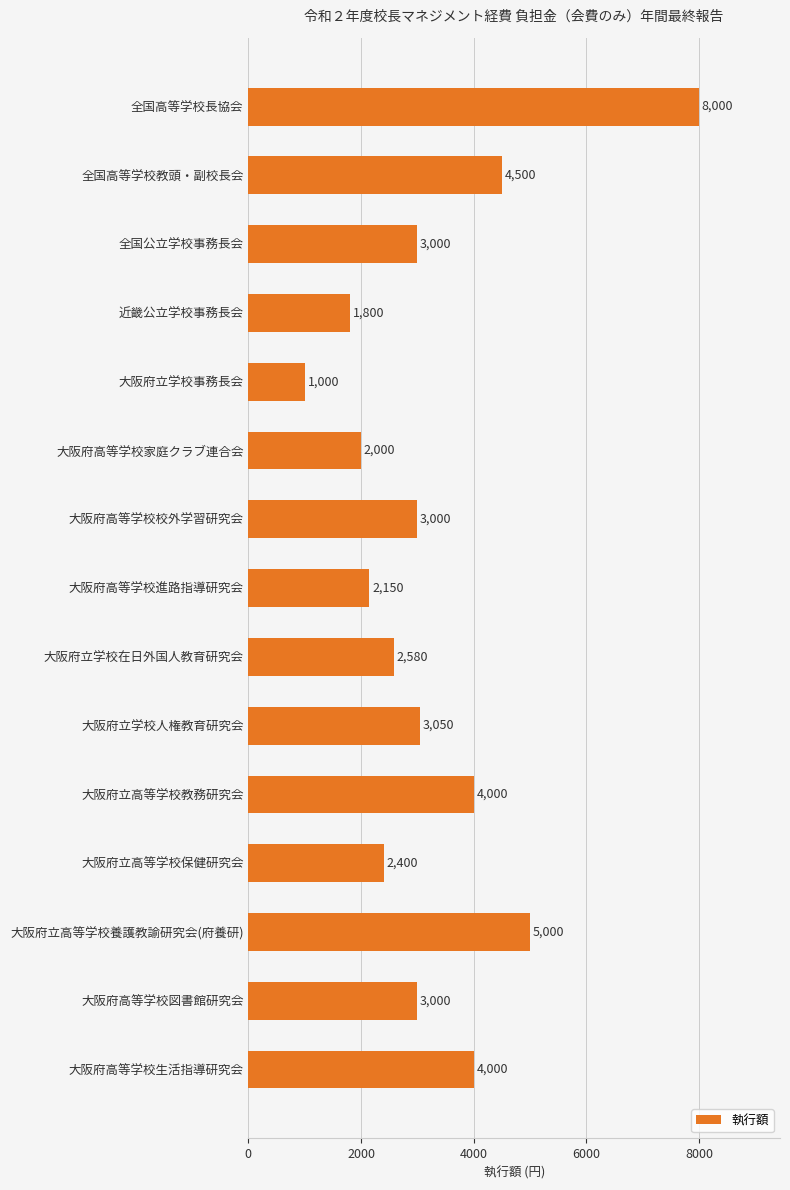

The value at 大阪府立学校在日外国人教育研究会 is 2580. True or false?

True